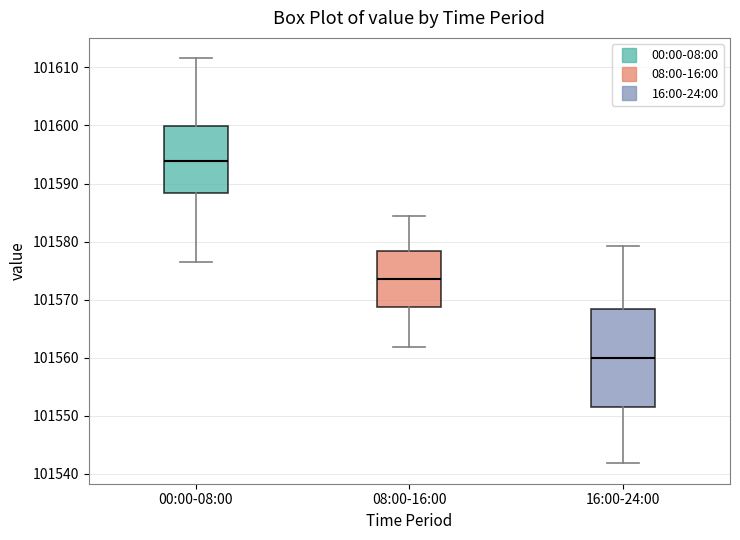

Reading left to right, read every box against the y-axis: the position of its median line, the range the box covers, and the ends of its whiskers. The values are not printed on the chart, so give them approximately, as read against the axis.

00:00-08:00: median 101594, box 101588 to 101600, whiskers 101577 to 101612
08:00-16:00: median 101574, box 101569 to 101578, whiskers 101562 to 101584
16:00-24:00: median 101560, box 101552 to 101568, whiskers 101542 to 101579